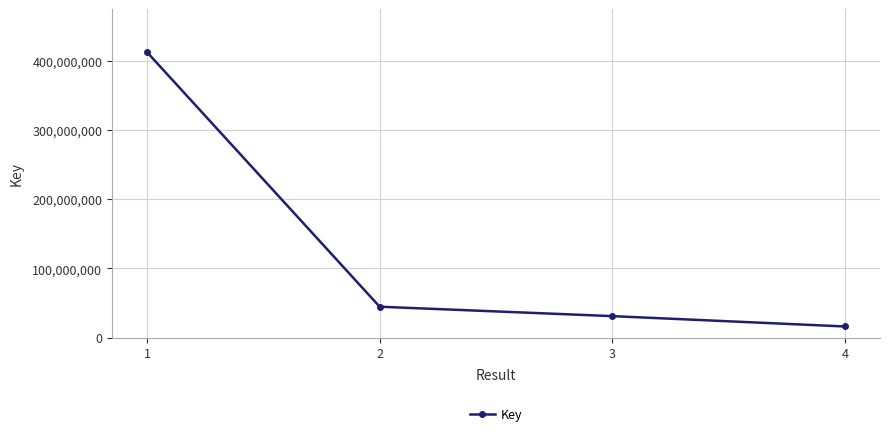

What is the minimum value shown in the chart?

16129167